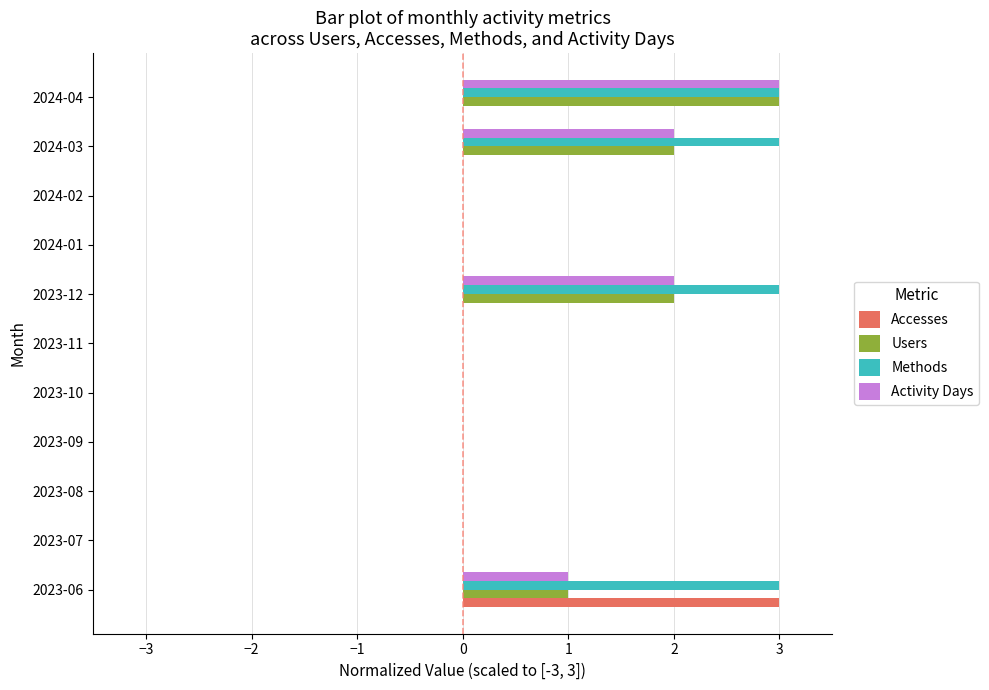

What is the maximum value for Accesses?

3.0